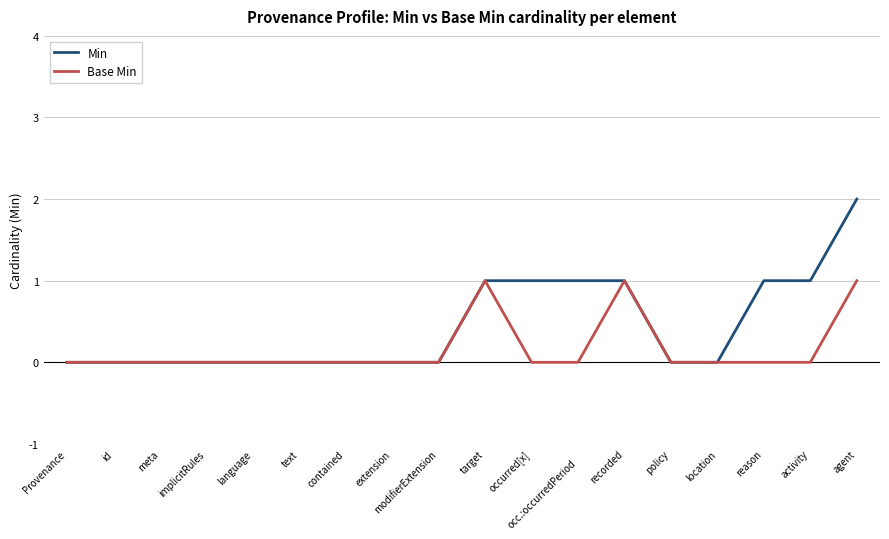

What is the sum of all Base Min values?

3